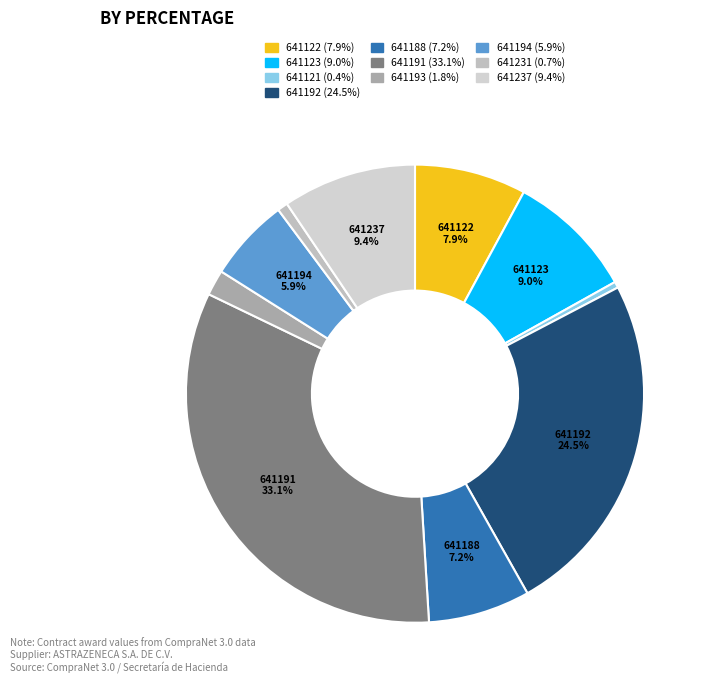

Count the number of slices in the pie.

10